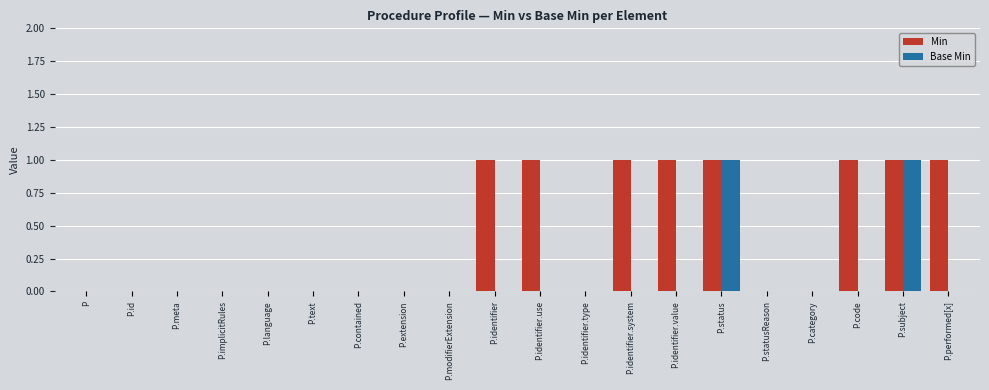

How many data points does each series have?

20